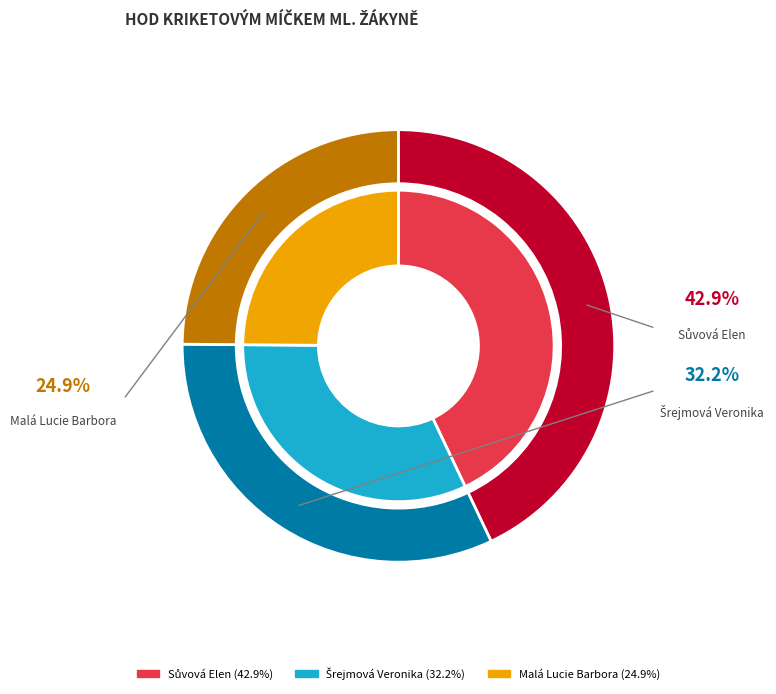

To the nearest percent, what is the difference between the Sůvová Elen and Malá Lucie Barbora slice percentages?

18%